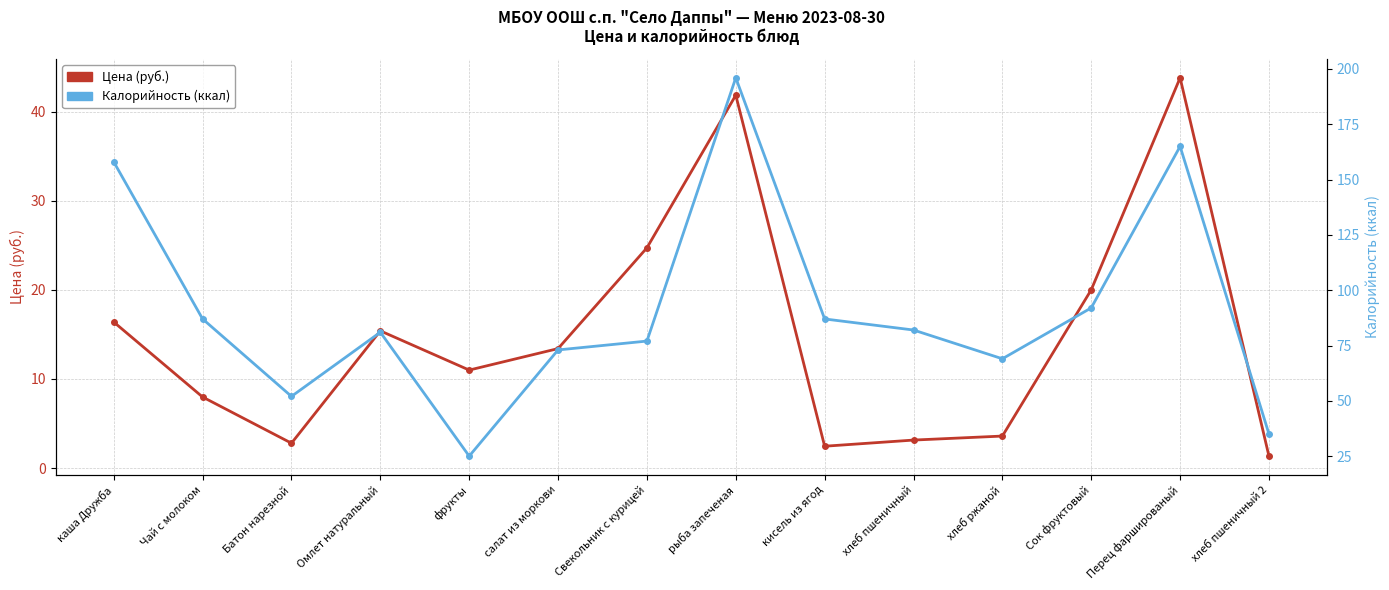

True or false: Цена (руб.) and Калорийность (ккал) cross at least once.

False